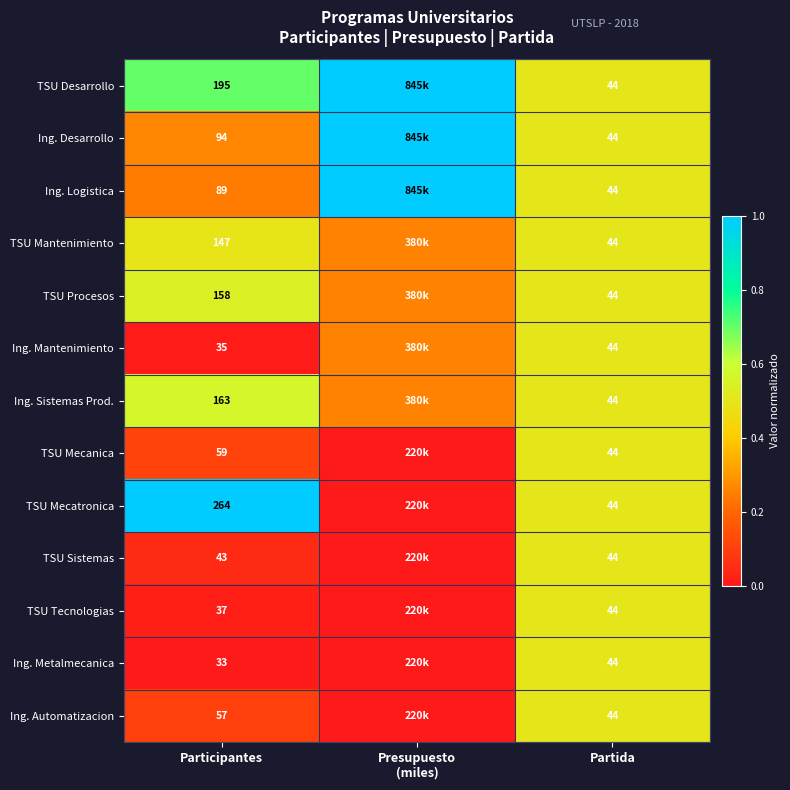

The Ing. Mantenimiento series shows 0.8 at Partida. True or false?

False